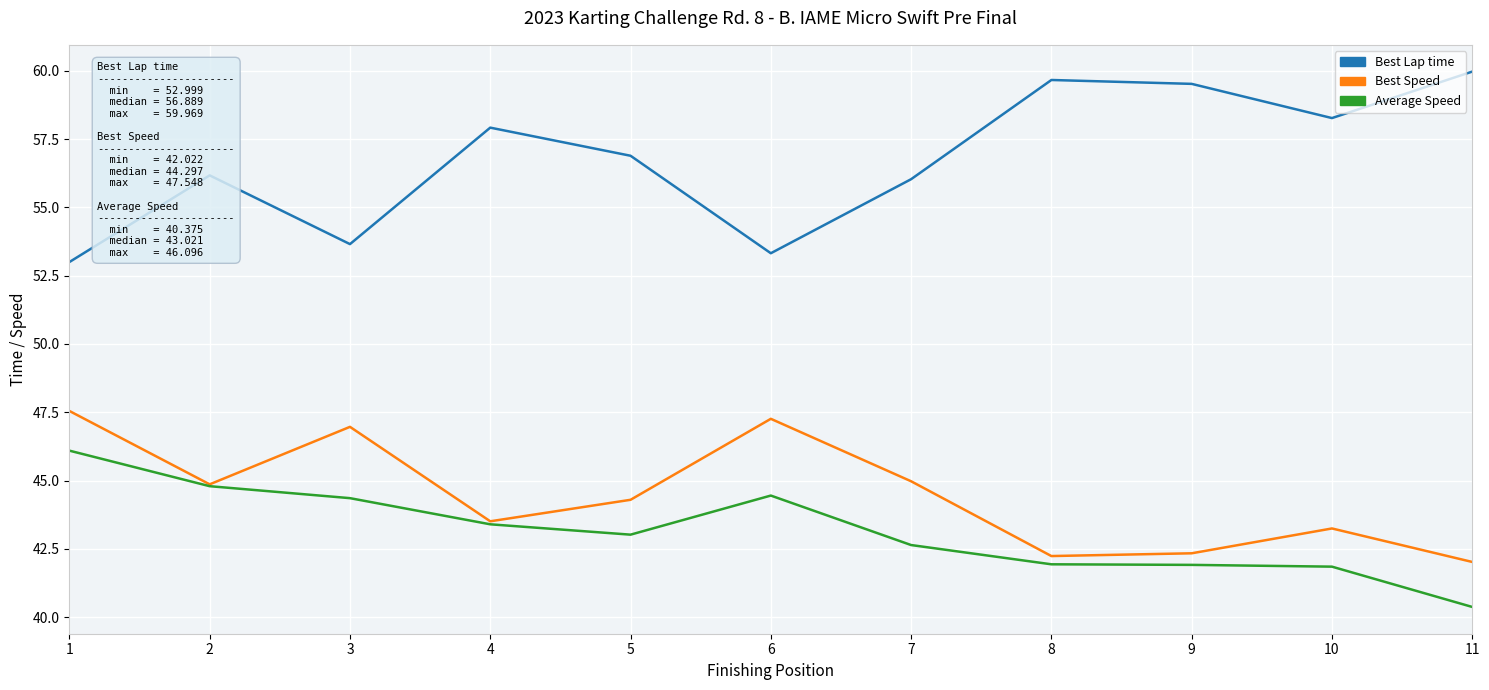

What is the minimum value shown in the chart?

40.4